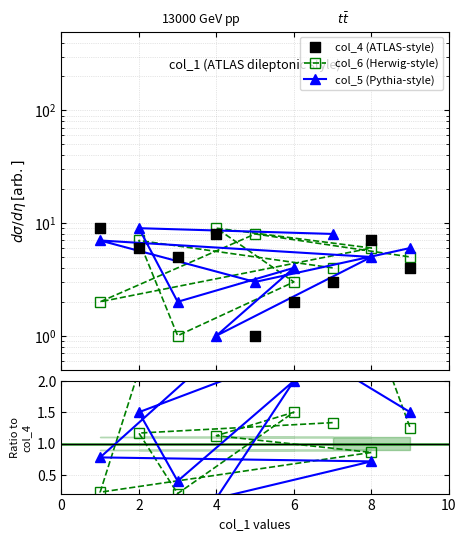

At which category is the sum across all series the highest?

2